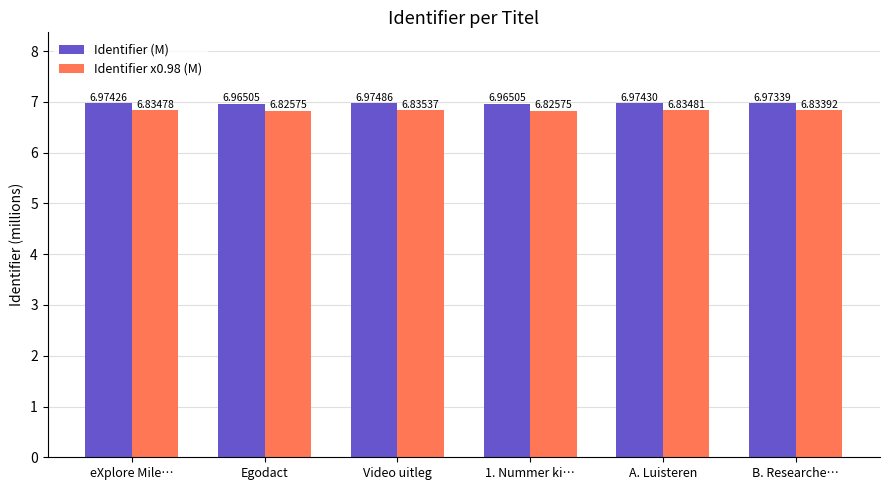

How many bars are there in total?

12